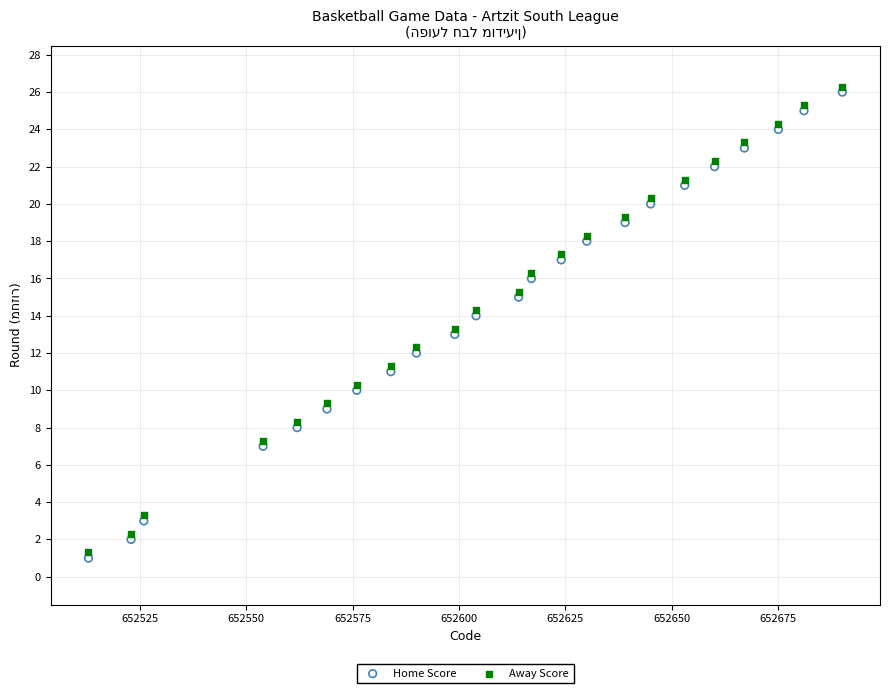

What is the X range (max minus min) for the scatter plot?

177.0